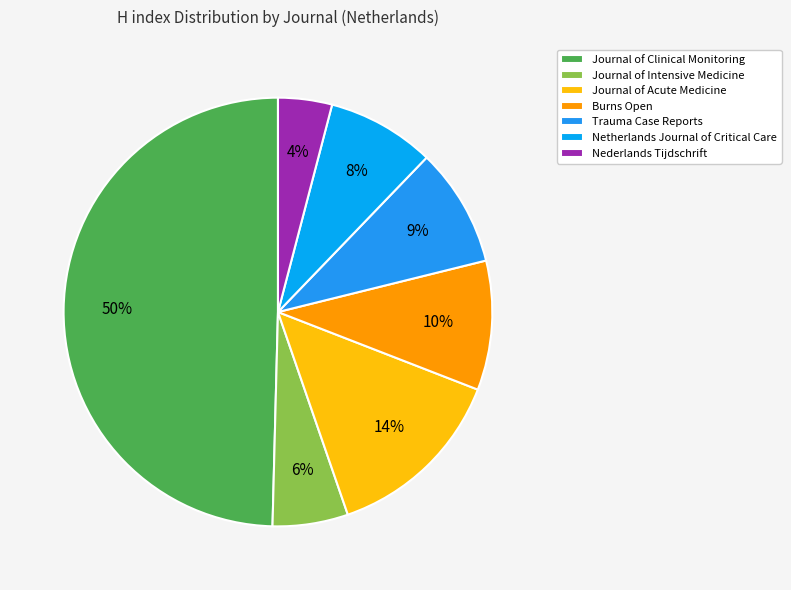

Which slice is the smallest?

Nederlands Tijdschrift